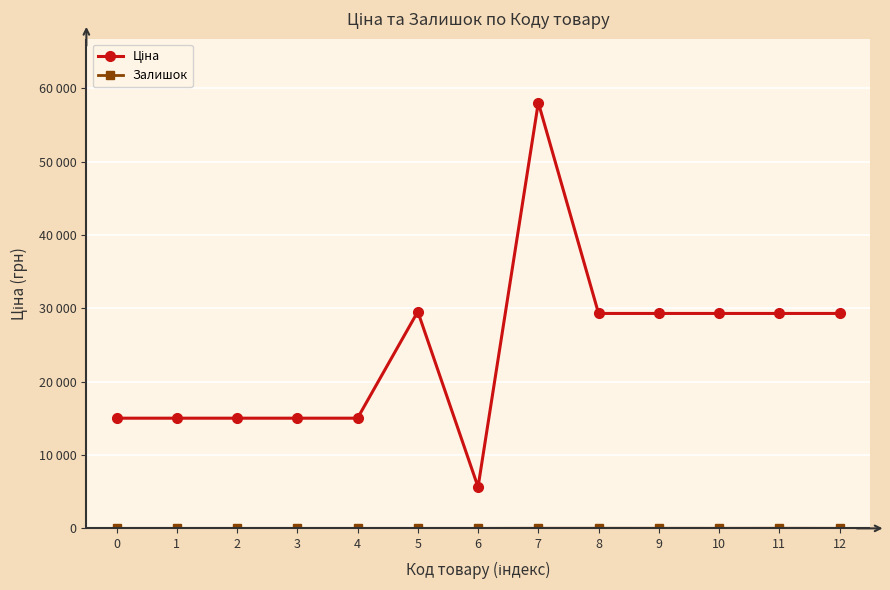

At which label is Ціна closest to 31836?

5